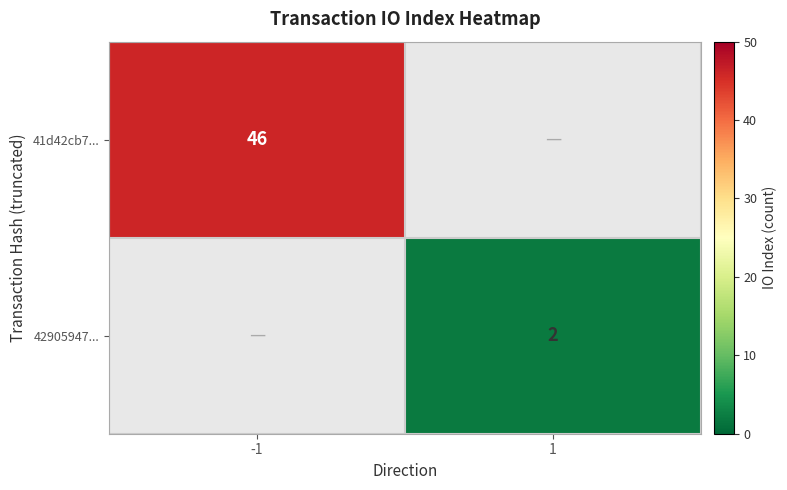

True or false: 42905947... has a value of 2 at 1.

True